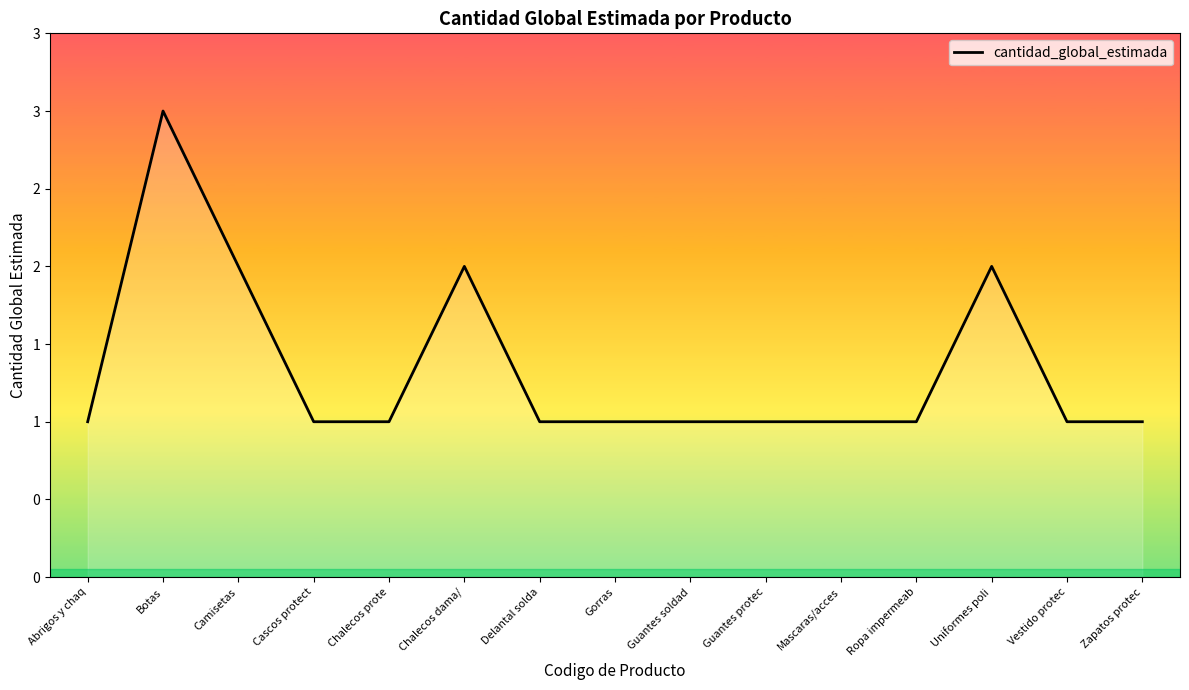

True or false: the data shows 1 at Zapatos protec.

True